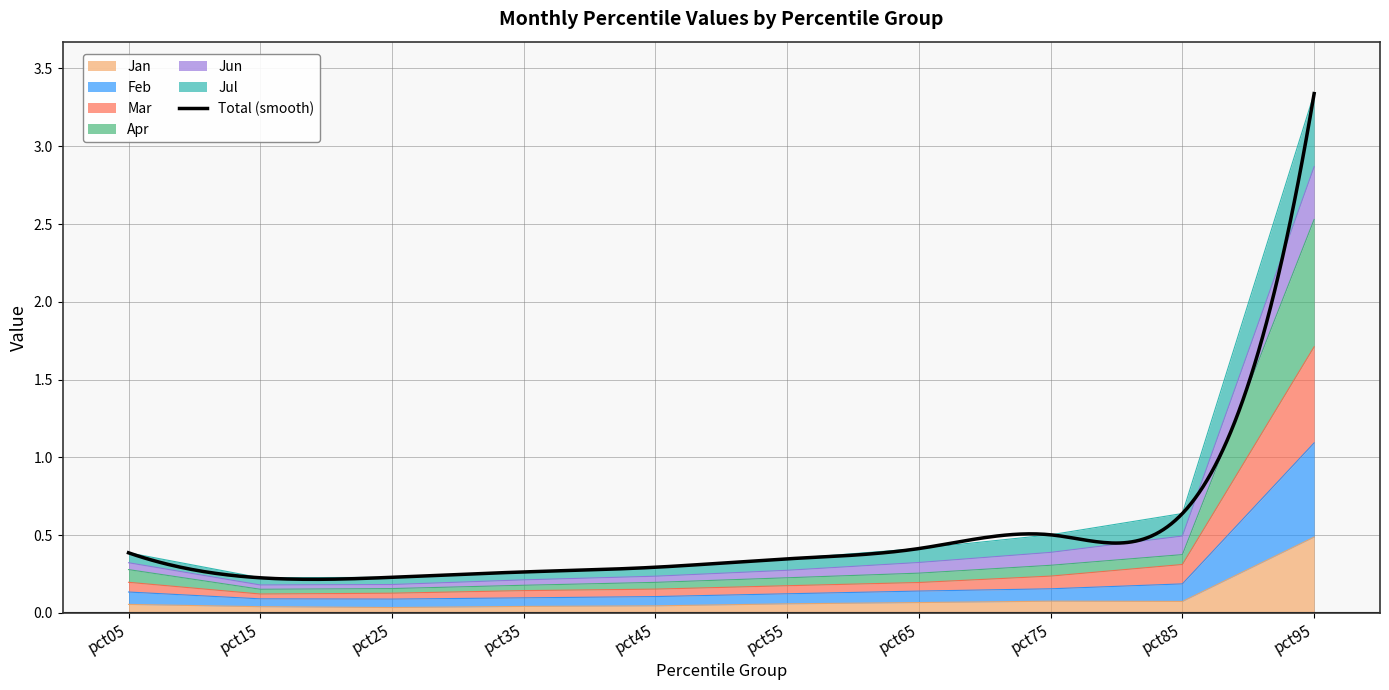

What is the spread (max minus min) of values at pct45?

0.2